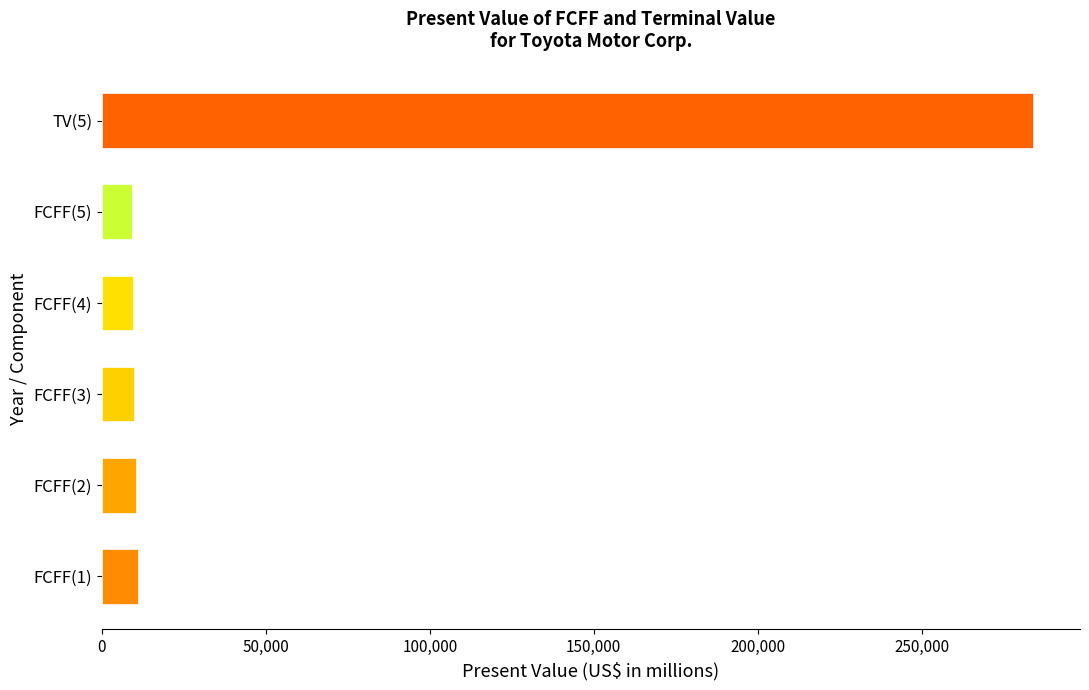

What is the maximum value shown in the chart?

284097